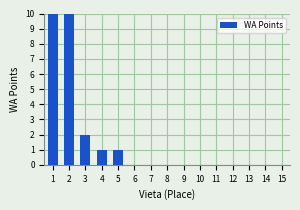

What is the difference between the maximum and second lowest values?

17